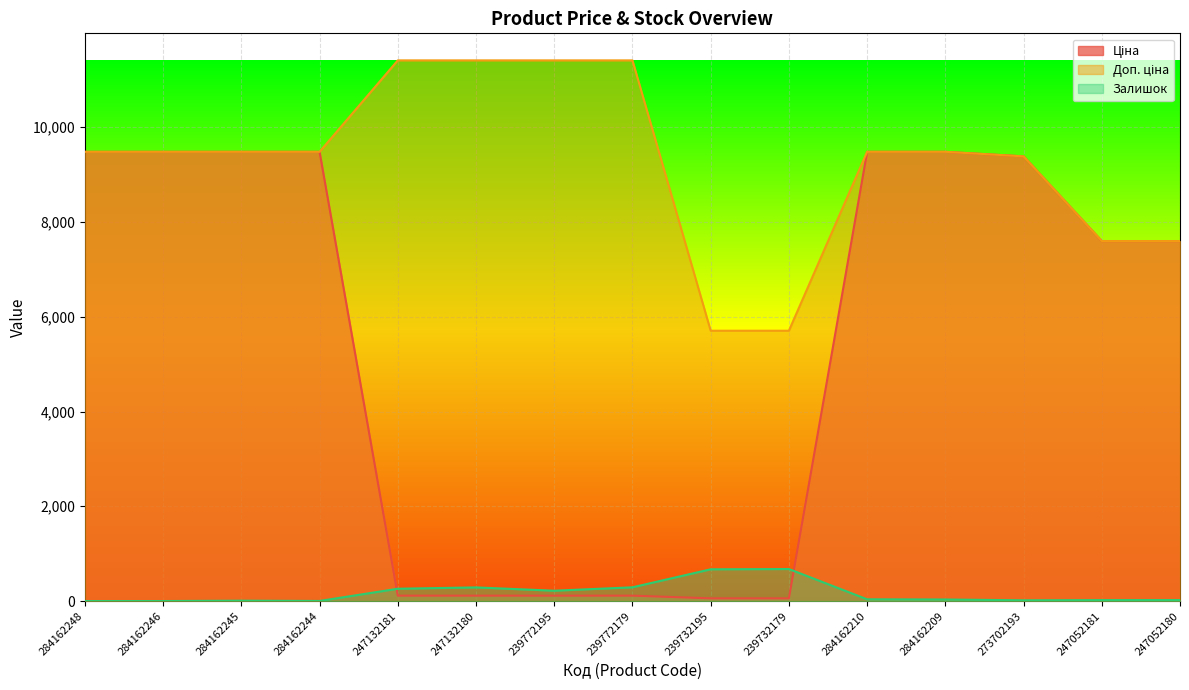

How many distinct data groups are displayed?

3